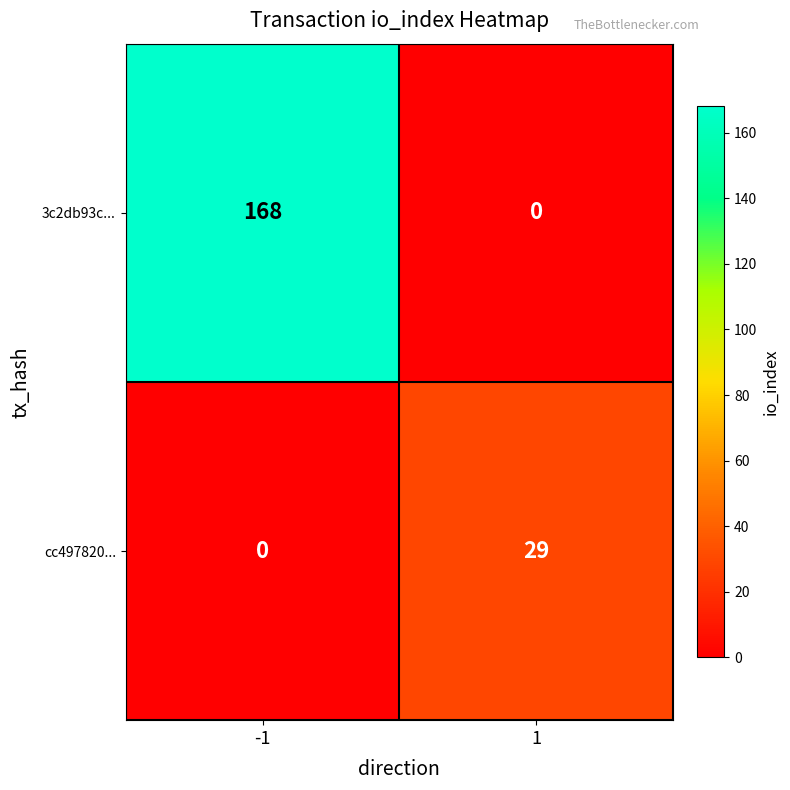

What is the difference between the 3c2db93c... values at -1 and 1?

168